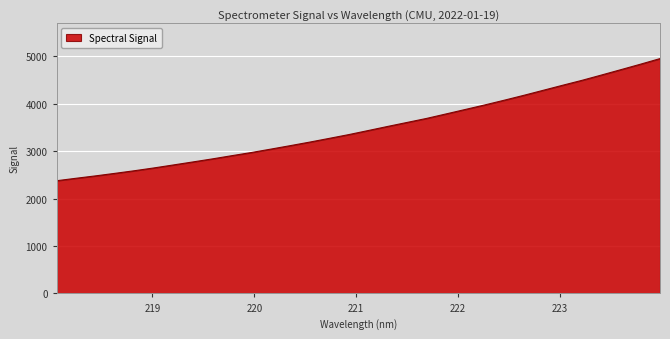

What is the maximum value shown in the chart?

4946.0